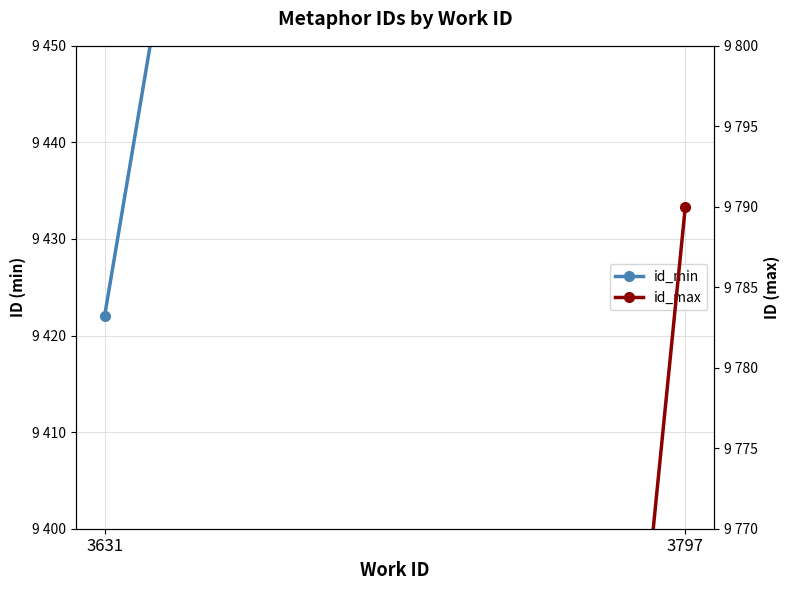

What is the lowest value of the id_min series?

9422